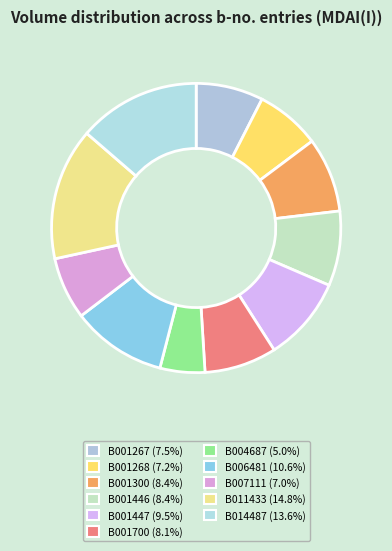

How many slices are in this pie chart?

11